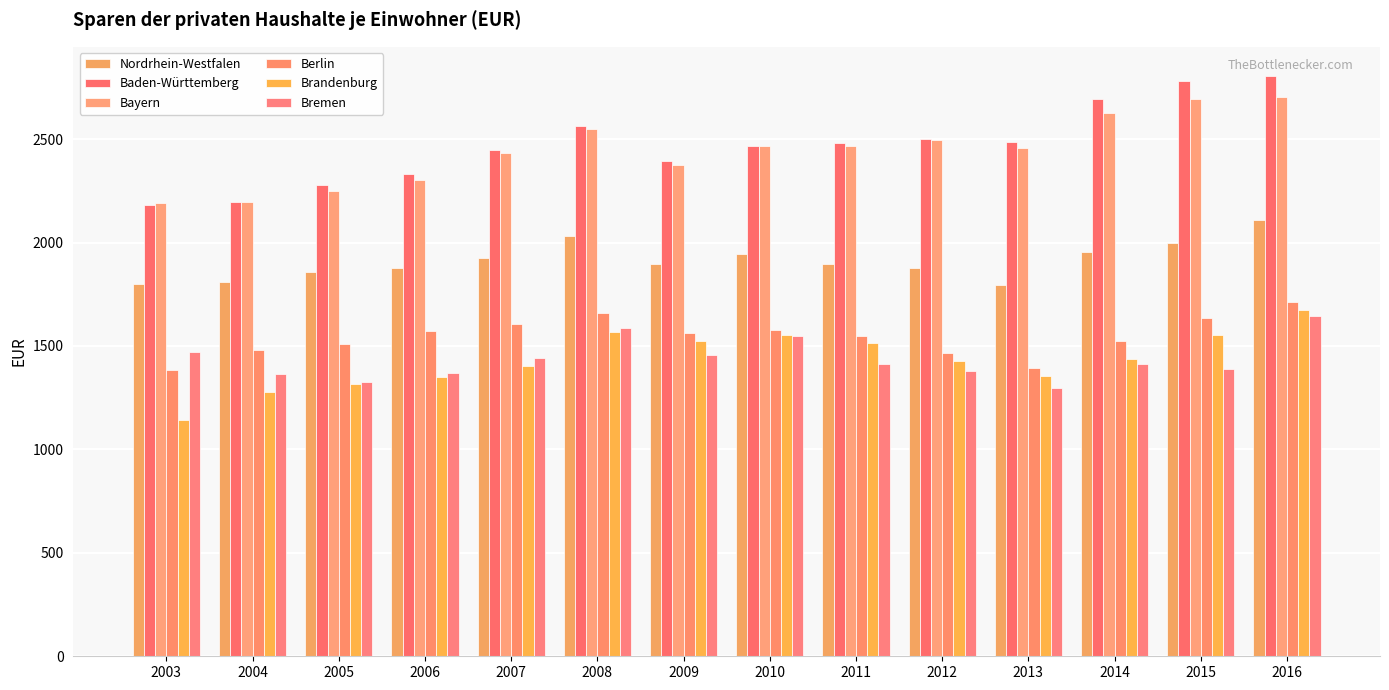

What is the value of the Berlin bar at the 6th from the left?

1657